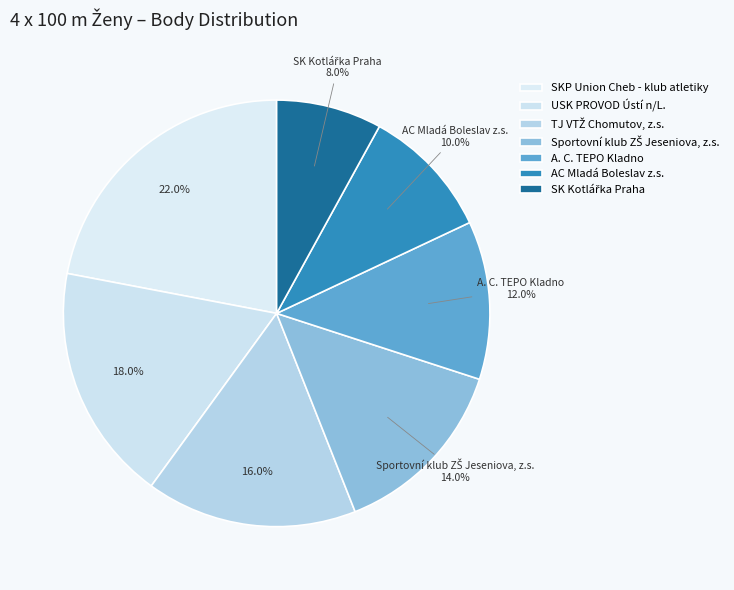

To the nearest percent, what percentage of the pie is SKP Union Cheb - klub atletiky?

22%